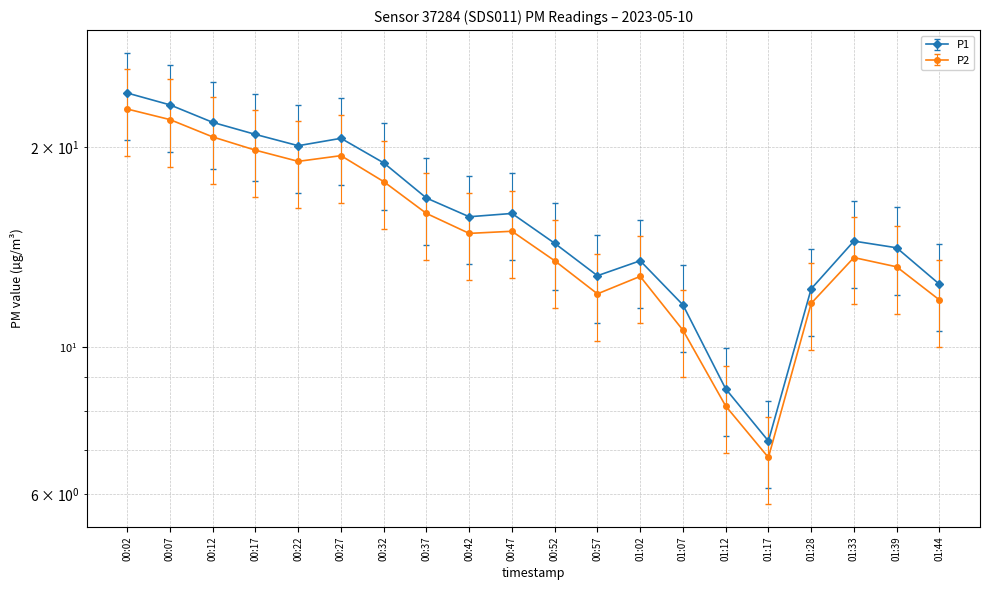

Reading left to right, what are all the values shown in this chart?

P1: 24.1	23.1	21.8	20.9	20.1	20.6	18.9	16.8	15.7	15.9	14.3	12.8	13.5	11.6	8.7	7.2	12.2	14.4	14.1	12.4
P2: 22.8	22.0	20.7	19.8	19.0	19.4	17.7	15.9	14.8	14.9	13.5	12.0	12.8	10.6	8.2	6.8	11.6	13.6	13.2	11.8